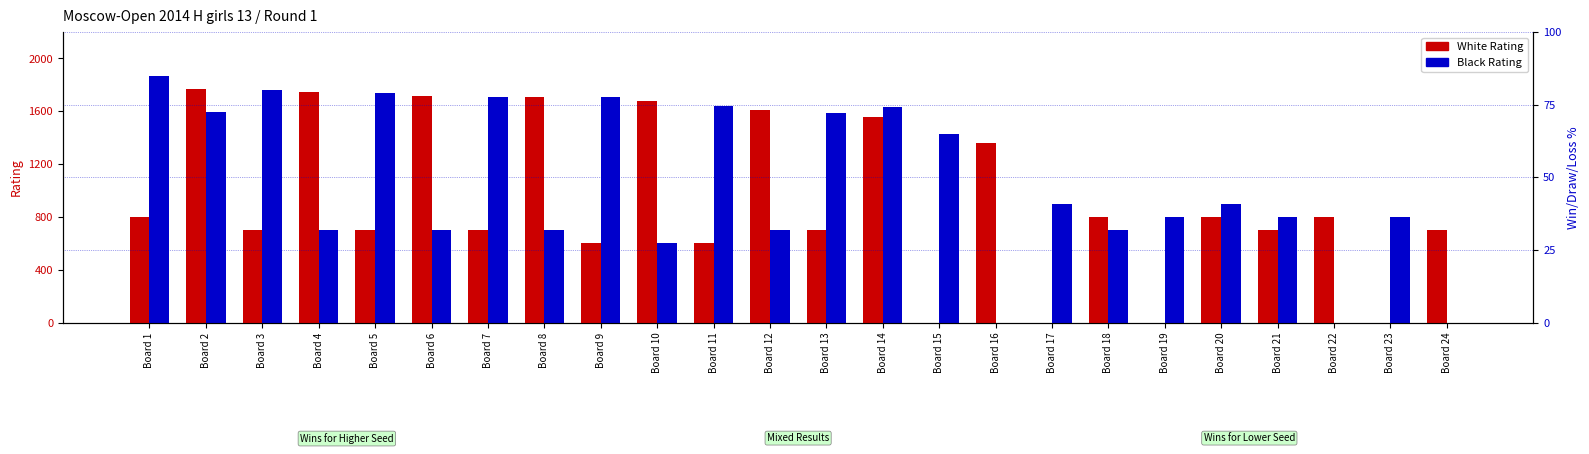

At which category is the sum across all series the highest?

Board 2